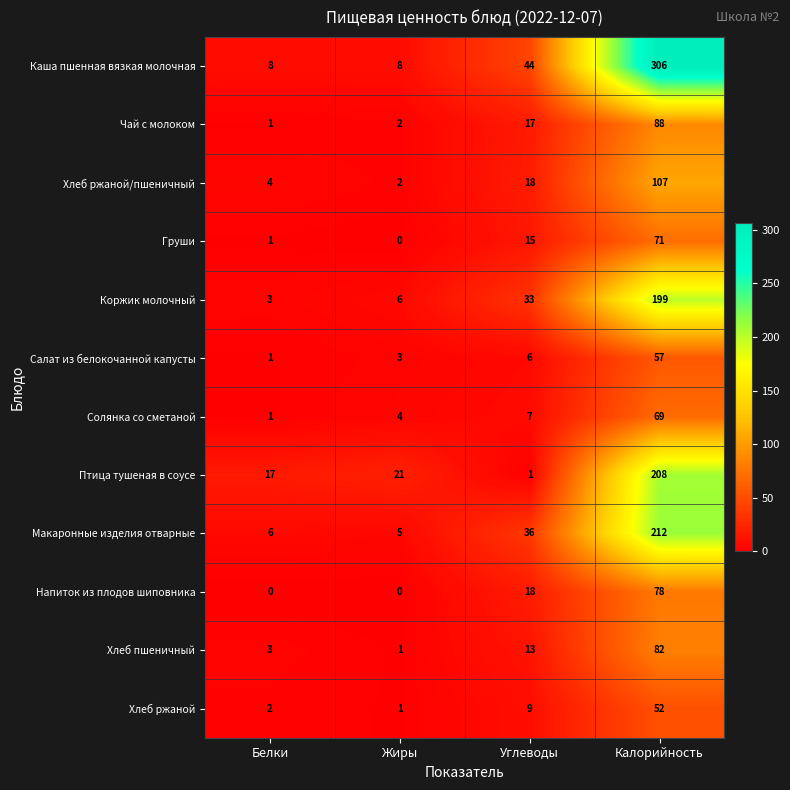

True or false: Груши has a value of -37 at Жиры.

False